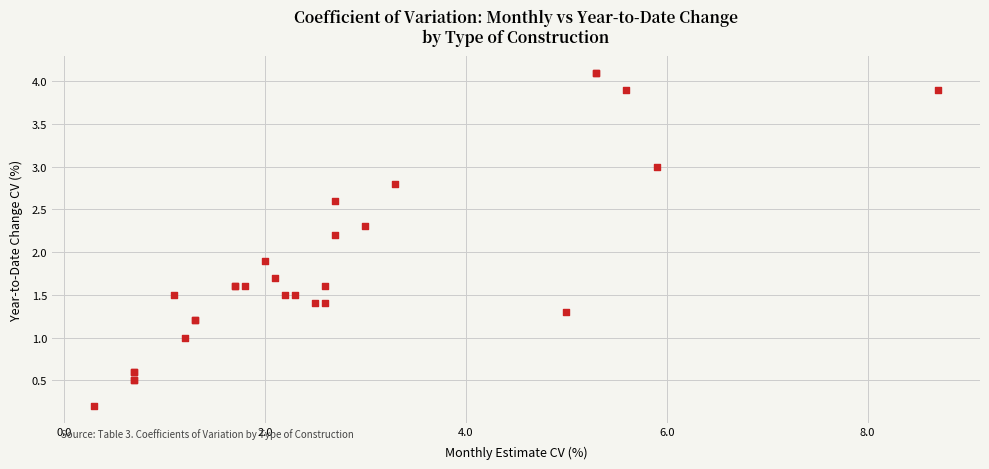

What Y value in the scatter plot is closest to 2?

1.9